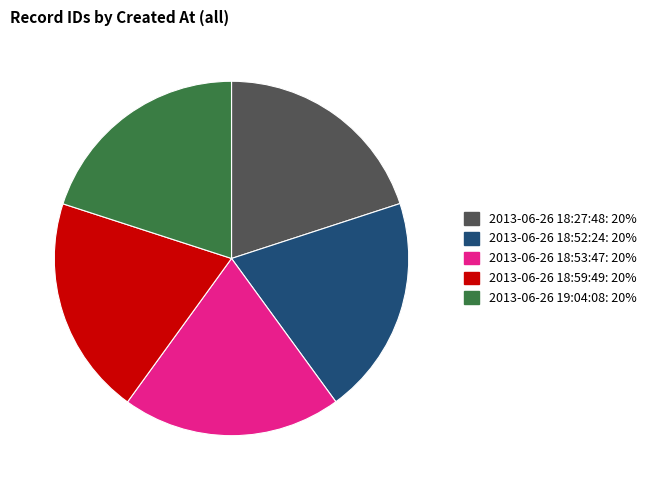

Does 2013-06-26 18:53:47: 20% account for over 50% of the chart?

No